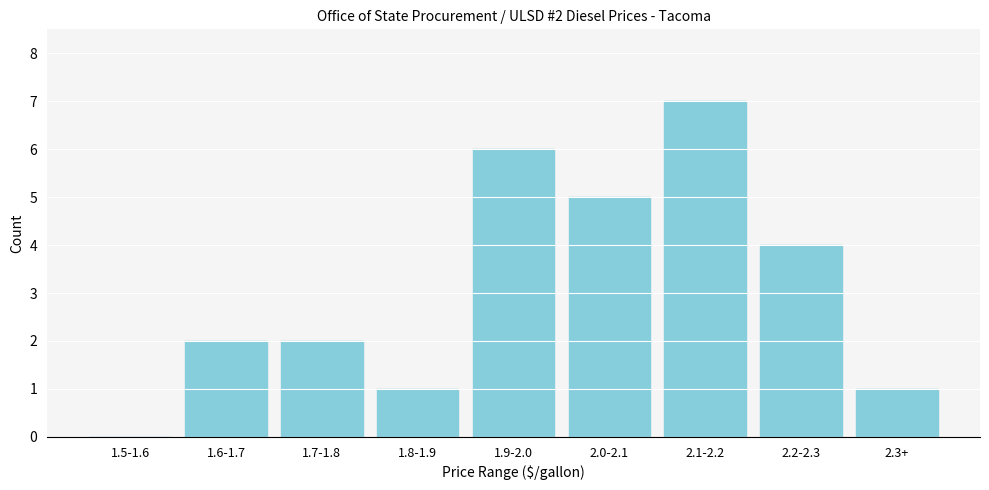

Reading left to right, extract all data points from this chart.

1.5-1.6=0	1.6-1.7=2	1.7-1.8=2	1.8-1.9=1	1.9-2.0=6	2.0-2.1=5	2.1-2.2=7	2.2-2.3=4	2.3+=1